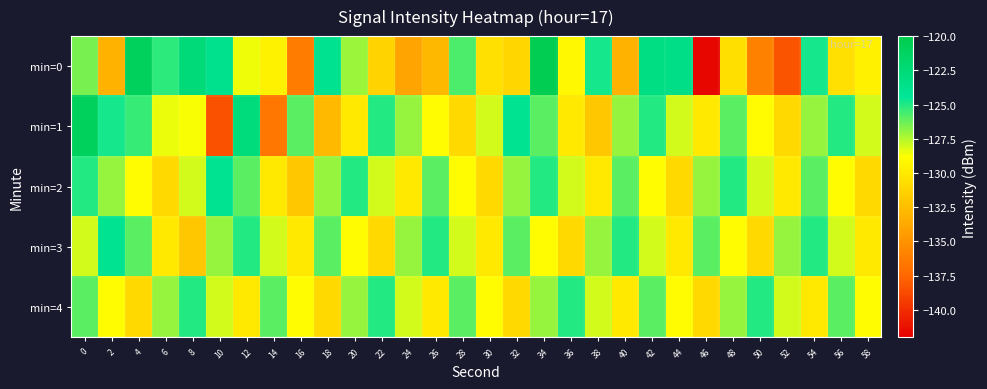

Which has a higher value, 22 or 38?

38